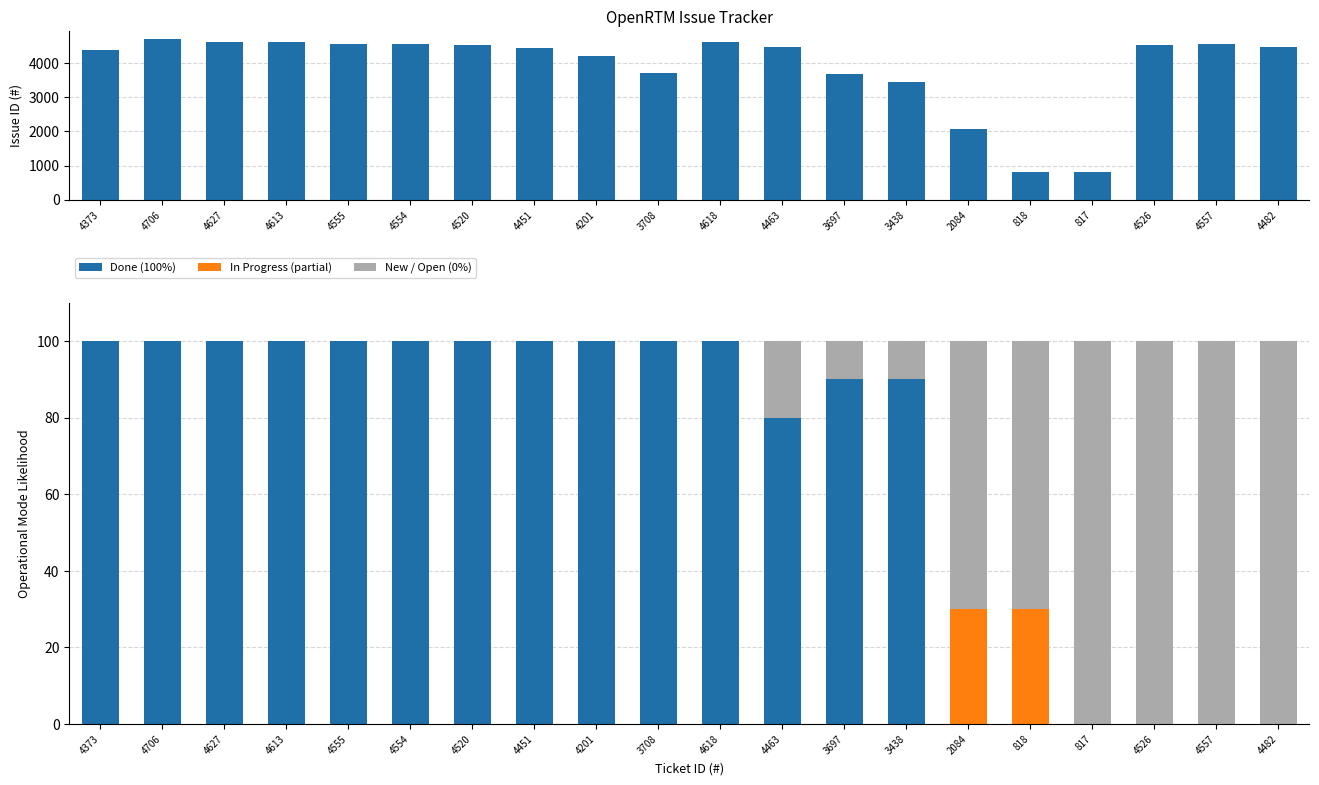

True or false: In Progress (partial) has a value of -19 at 4520.

False